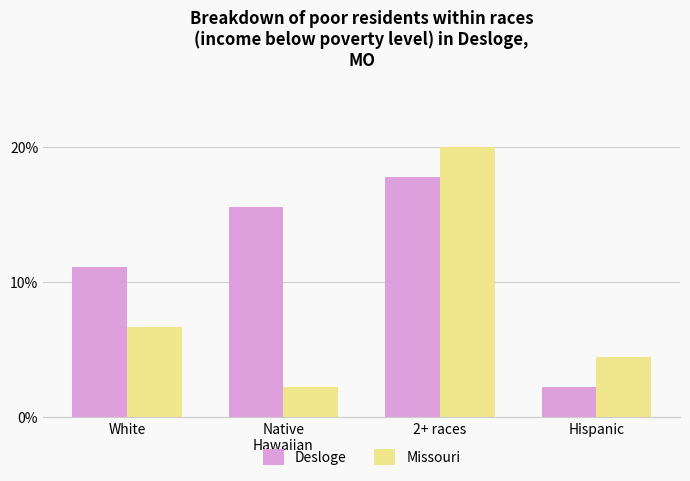

What is the average value of the Missouri series?

8.3